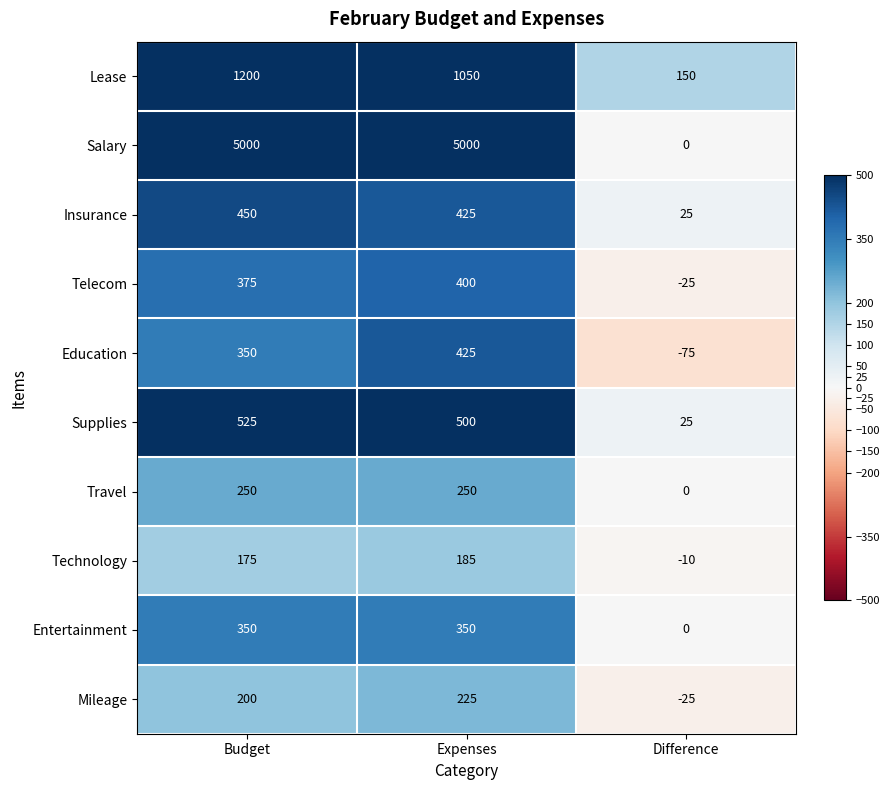

What is the maximum value for Supplies?

525